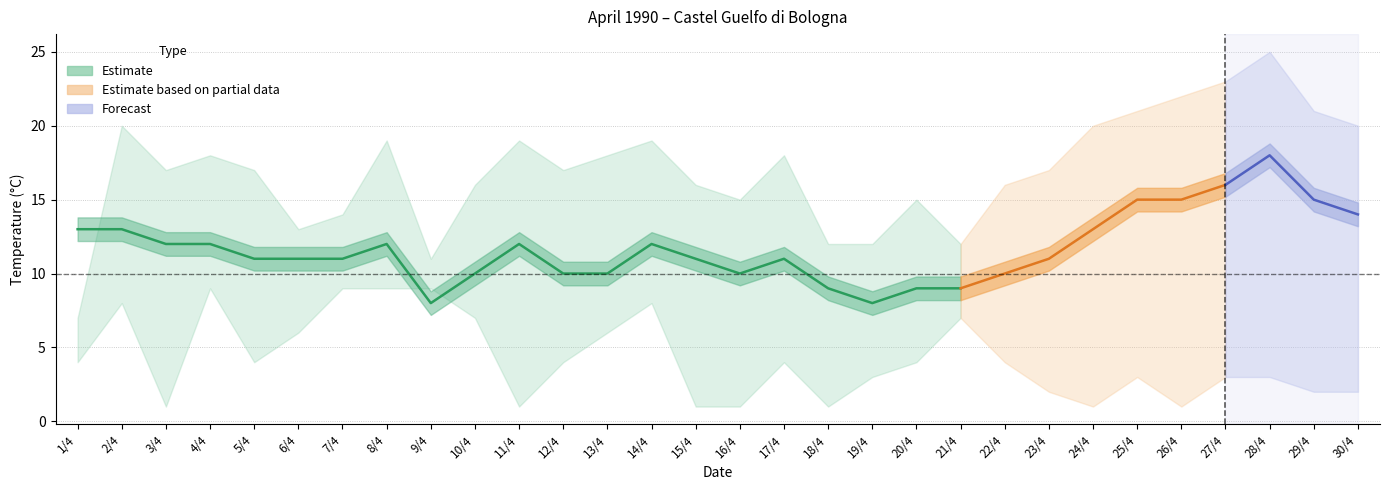

True or false: TMEDIA has more than 1 interior local peaks.

True